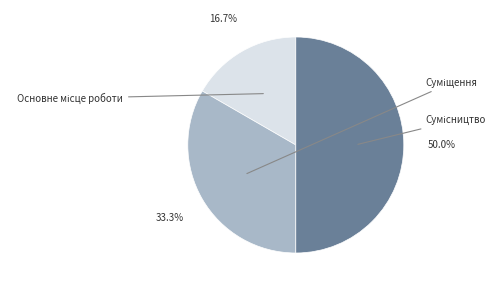

How many slices are in this pie chart?

3